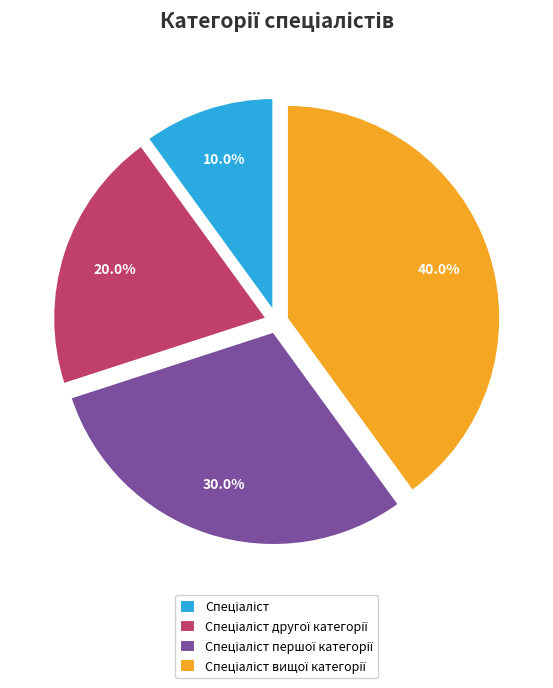

Is there any slice that represents more than half of the pie?

No